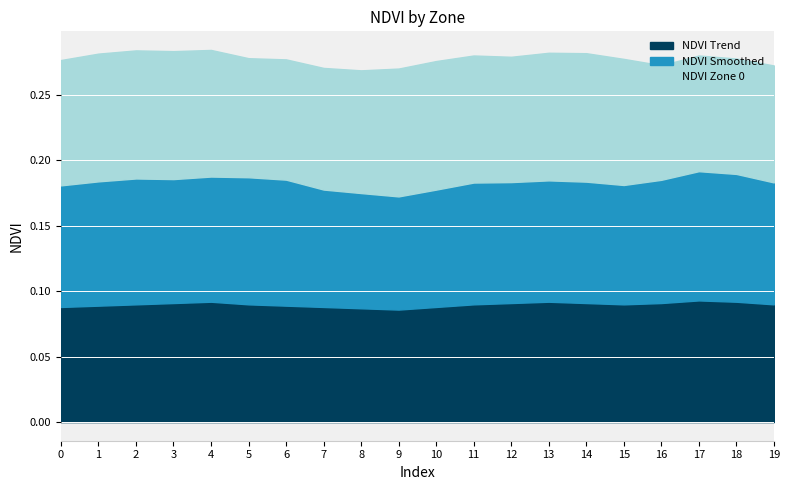

At which label does NDVI Trend reach its peak?

17